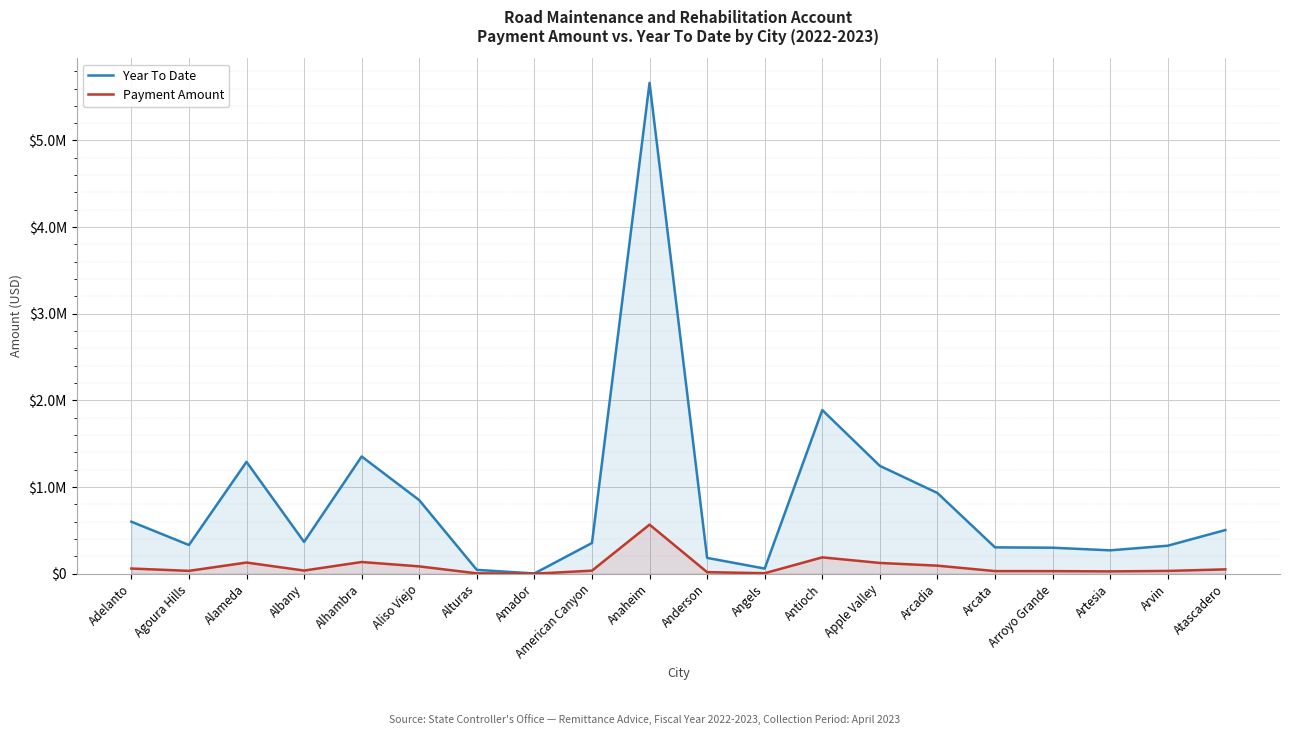

At which category does Payment Amount reach its first local peak?

Alameda